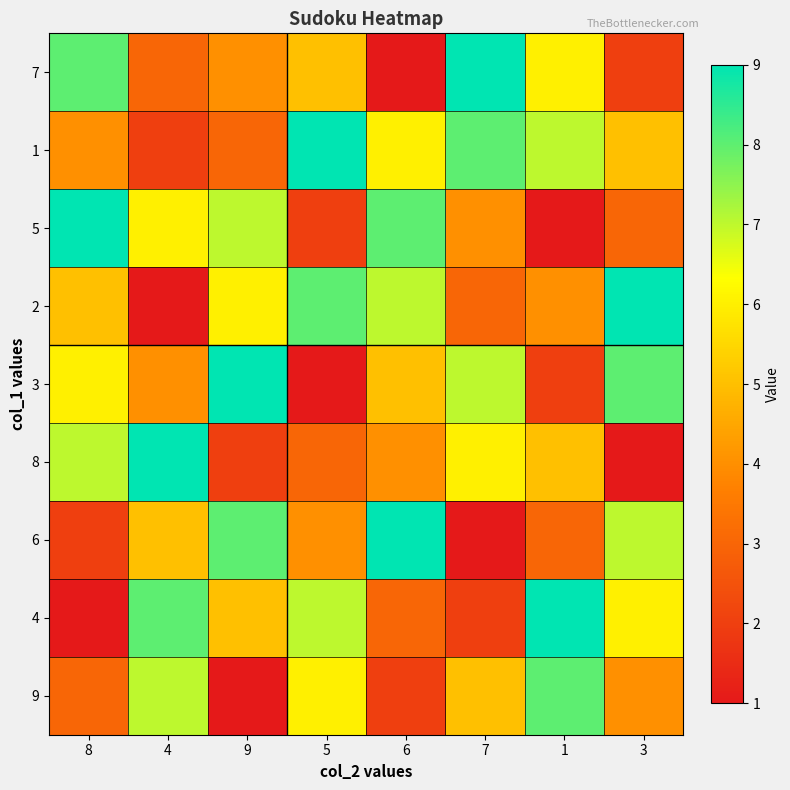

Which series changed the most between 9 and 3?

5